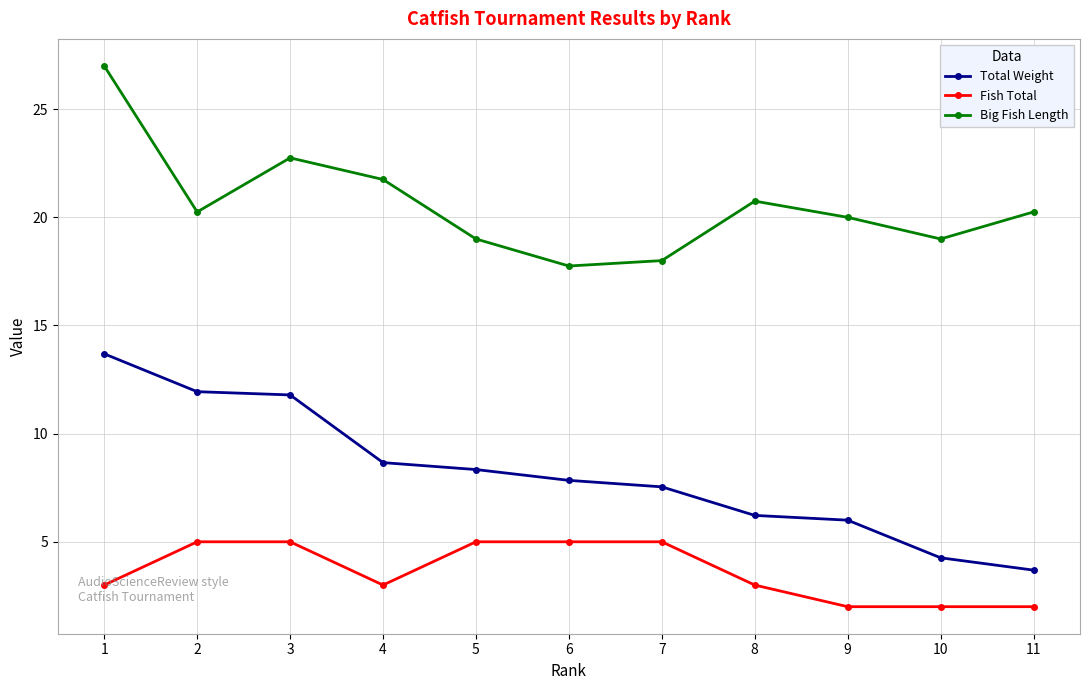

The value of Total Weight at 1 is 7.8. True or false?

False